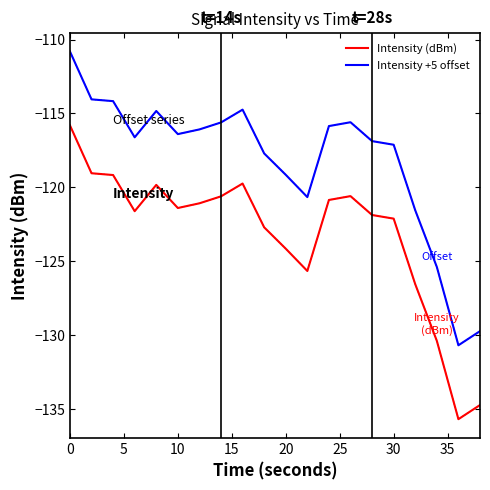

List the series in order of their peak value, lowest first.

Intensity (dBm), Intensity +5 offset